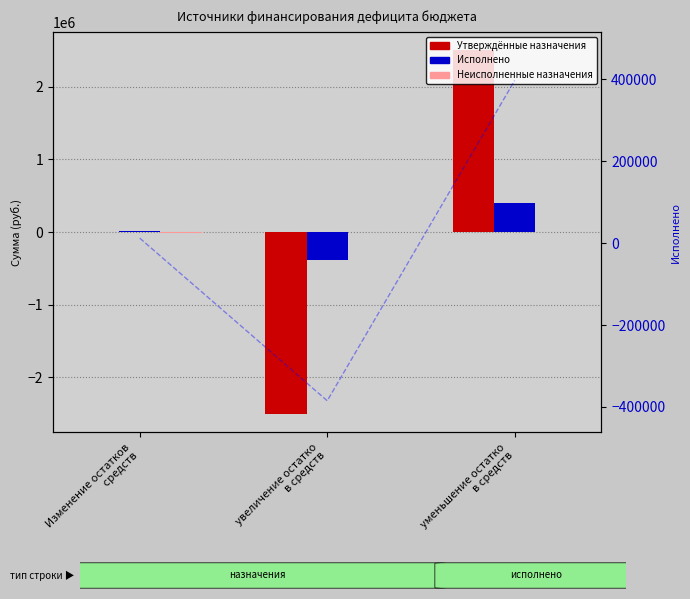

List the labels in order of Исполнено value, smallest first.

увеличение остатко
в средств, Изменение остатков
 средств, уменьшение остатко
в средств